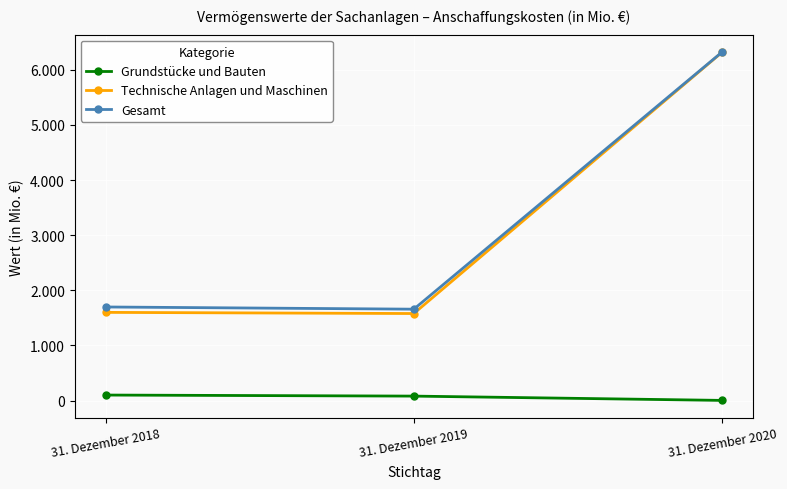

Does the chart have visible grid lines?

Yes